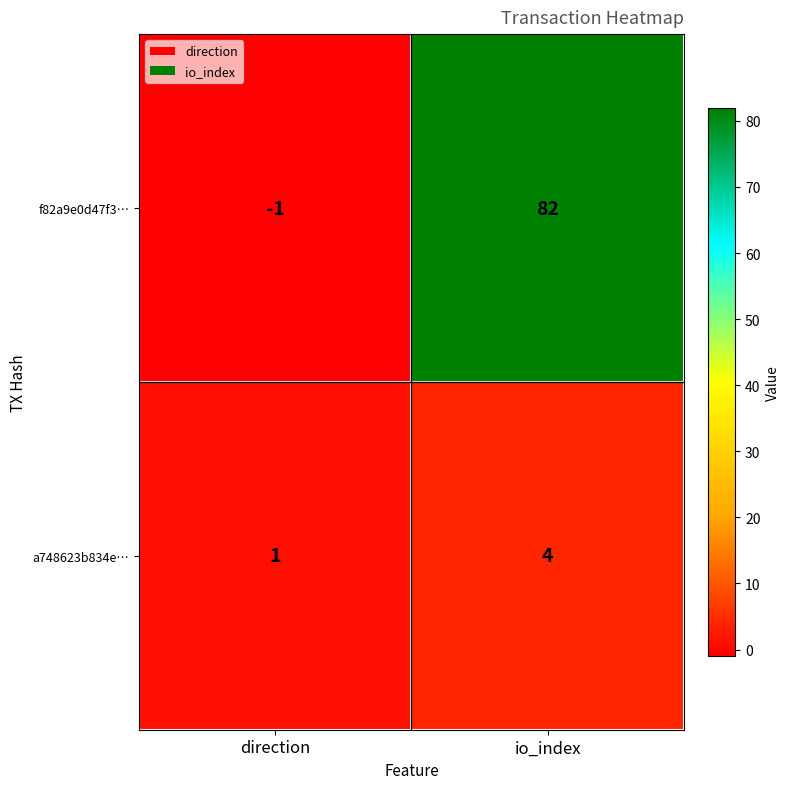

At how many categories does at least one series exceed 7?

1